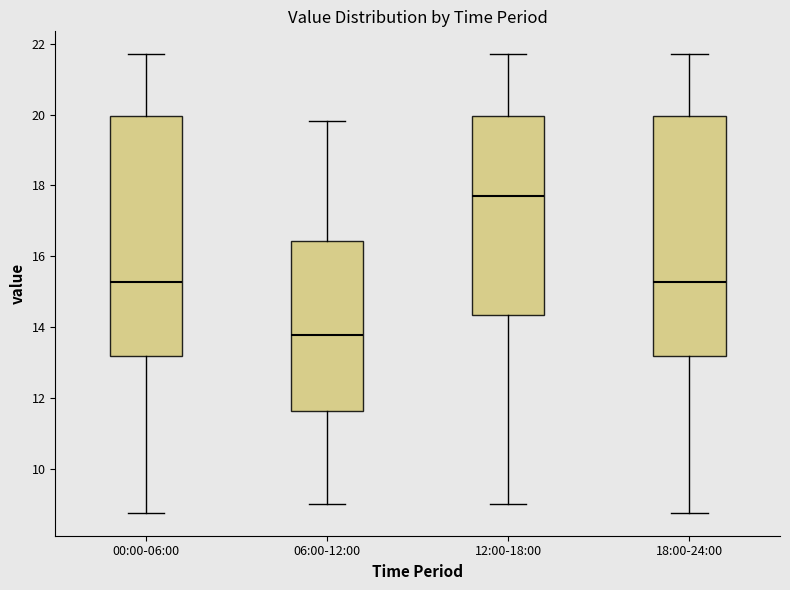

Reading left to right, transcribe this box plot: for each box, give where its median line is, the range the box spans, and where its two whiskers end, as read against the y-axis. The values are not printed on the chart, so give them approximately, as read against the axis.

00:00-06:00: median 15.2, box 13.2 to 20.0, whiskers 8.8 to 21.8
06:00-12:00: median 13.8, box 11.6 to 16.4, whiskers 9.0 to 19.8
12:00-18:00: median 17.8, box 14.4 to 20.0, whiskers 9.0 to 21.8
18:00-24:00: median 15.2, box 13.2 to 20.0, whiskers 8.8 to 21.8